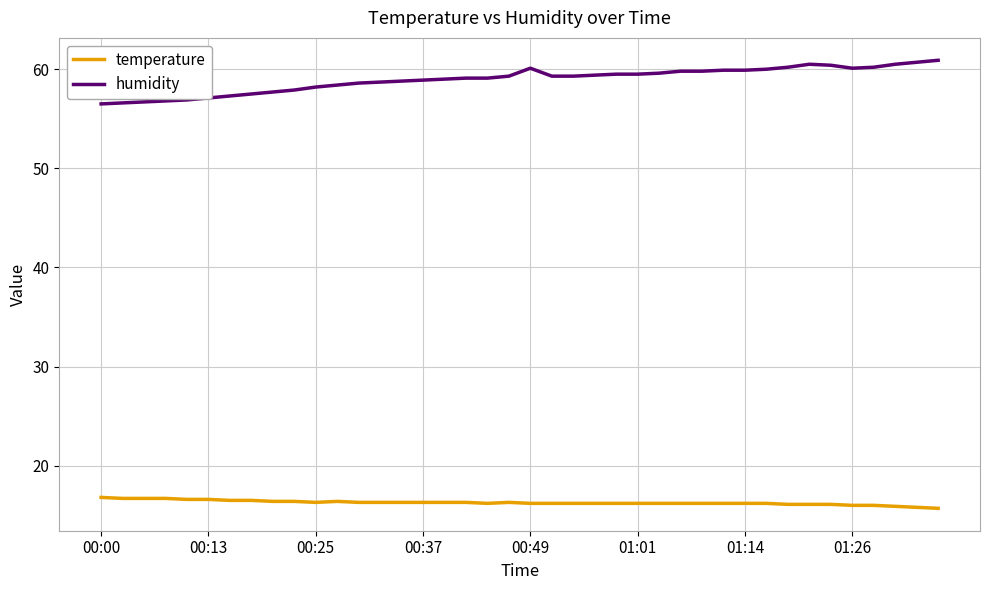

What is the smallest value displayed?

15.7